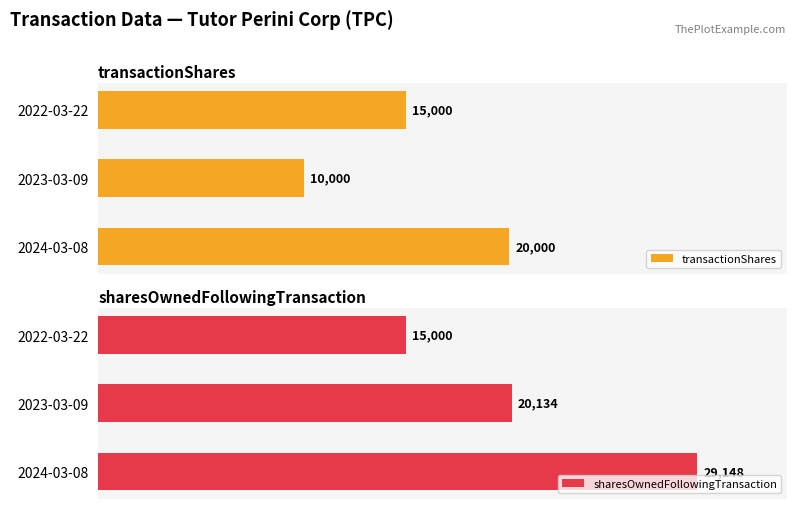

Reading left to right, transcribe all the data shown in this chart.

transactionShares: 20000	10000	15000
sharesOwnedFollowingTransaction: 29148	20134	15000